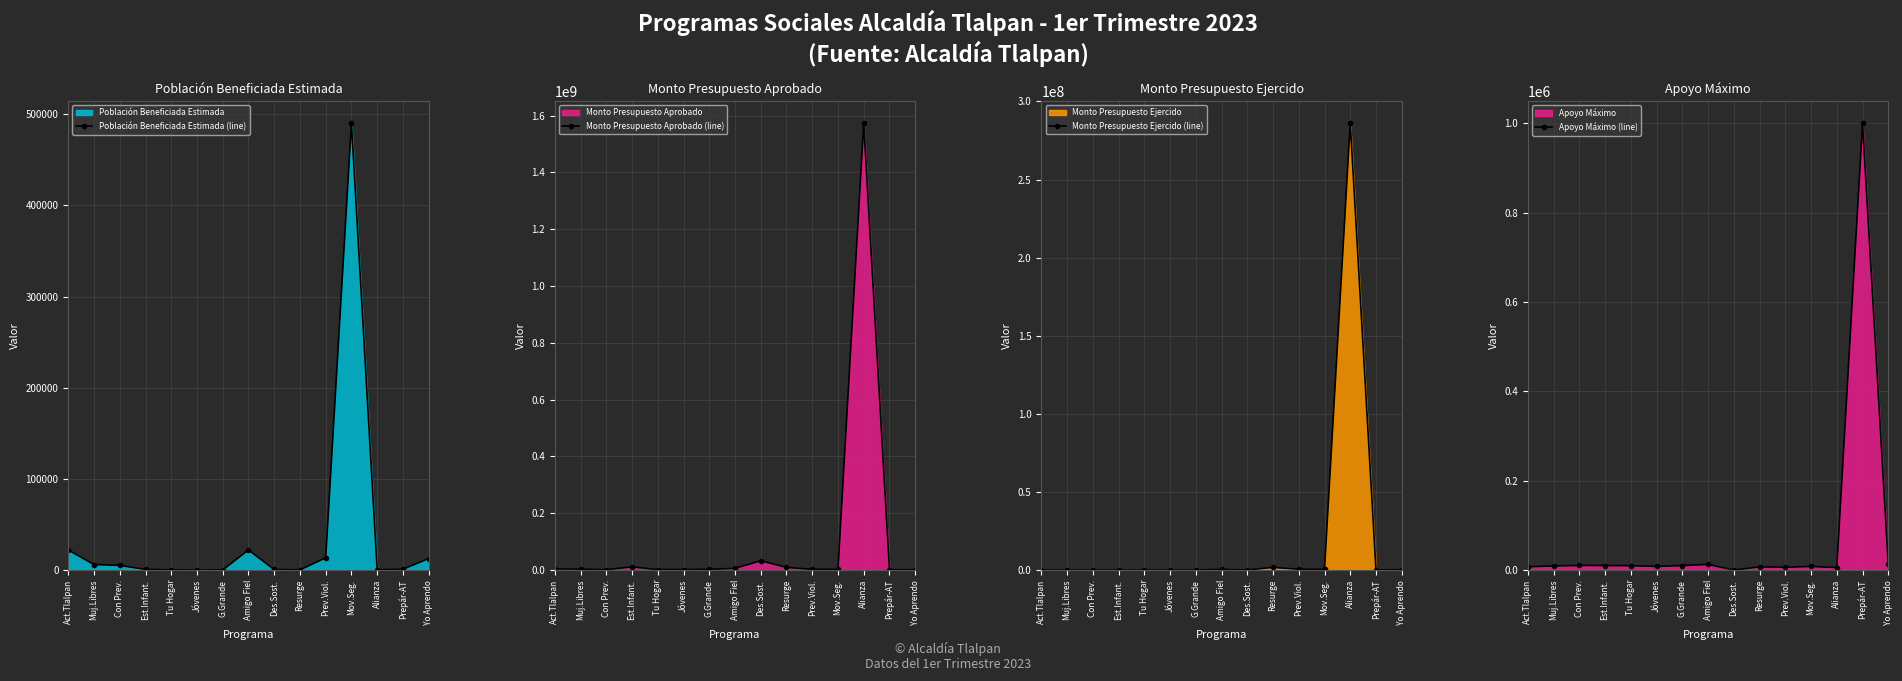

How many interior local valleys does the Monto Presupuesto Aprobado (line) series have?

4